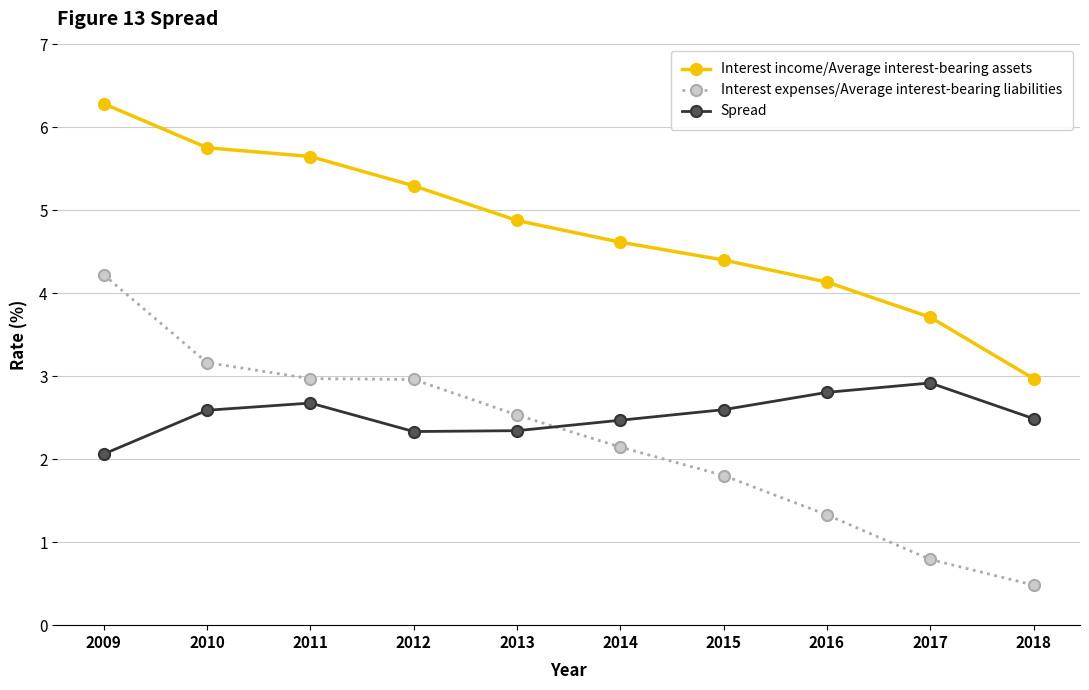

True or false: Interest expenses/Average interest-bearing liabilities has more than 1 points higher than both neighbors.

False